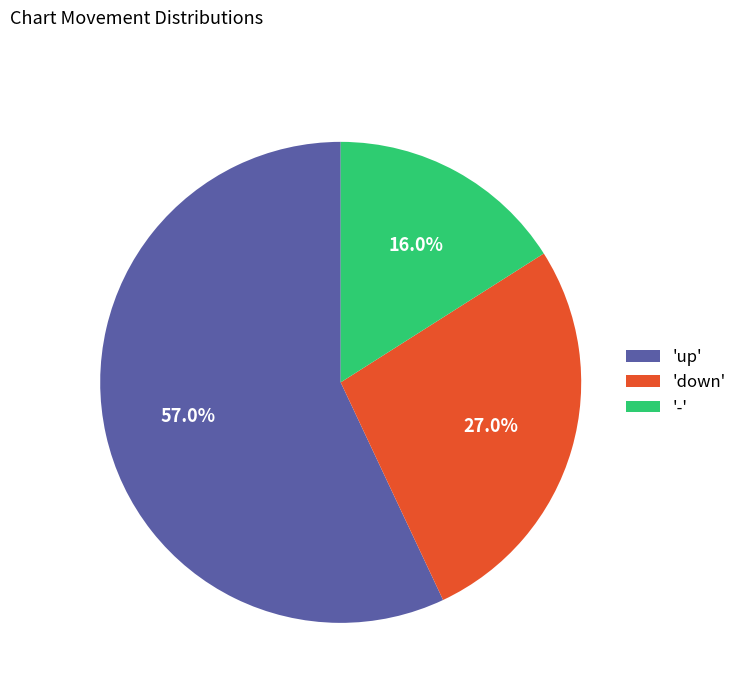

How many slices are in this pie chart?

3